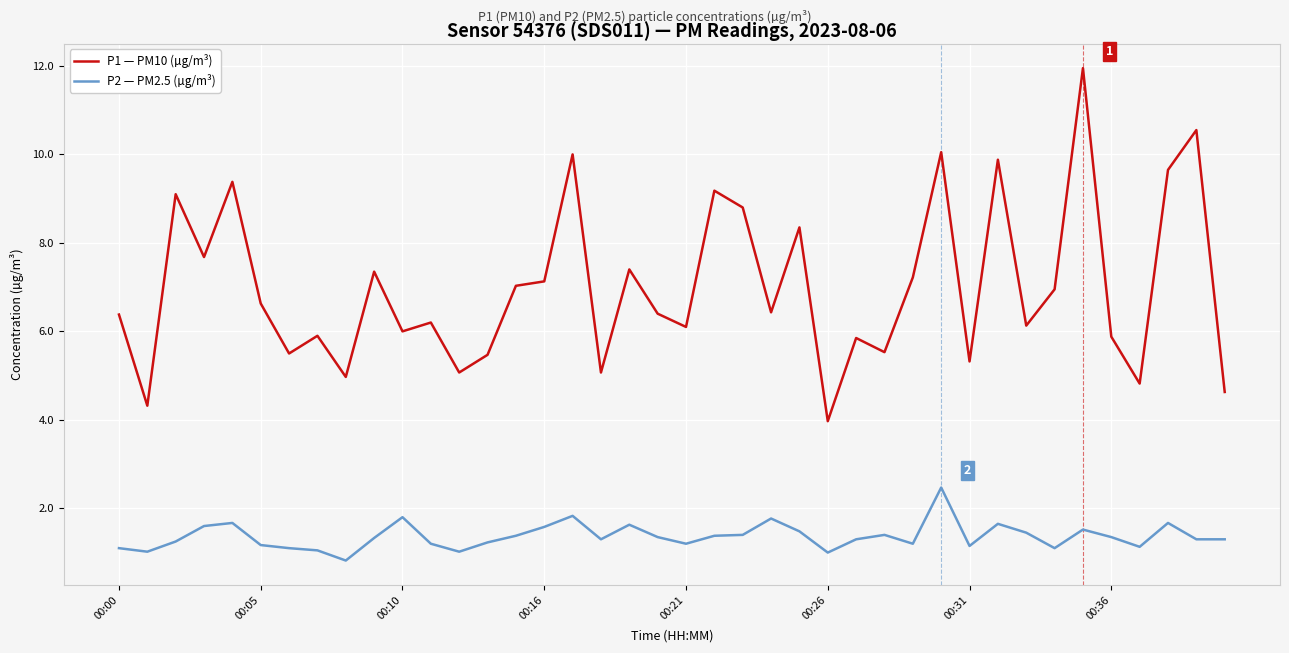

True or false: P2 — PM2.5 (µg/m³) and P1 — PM10 (µg/m³) intersect in this chart.

False